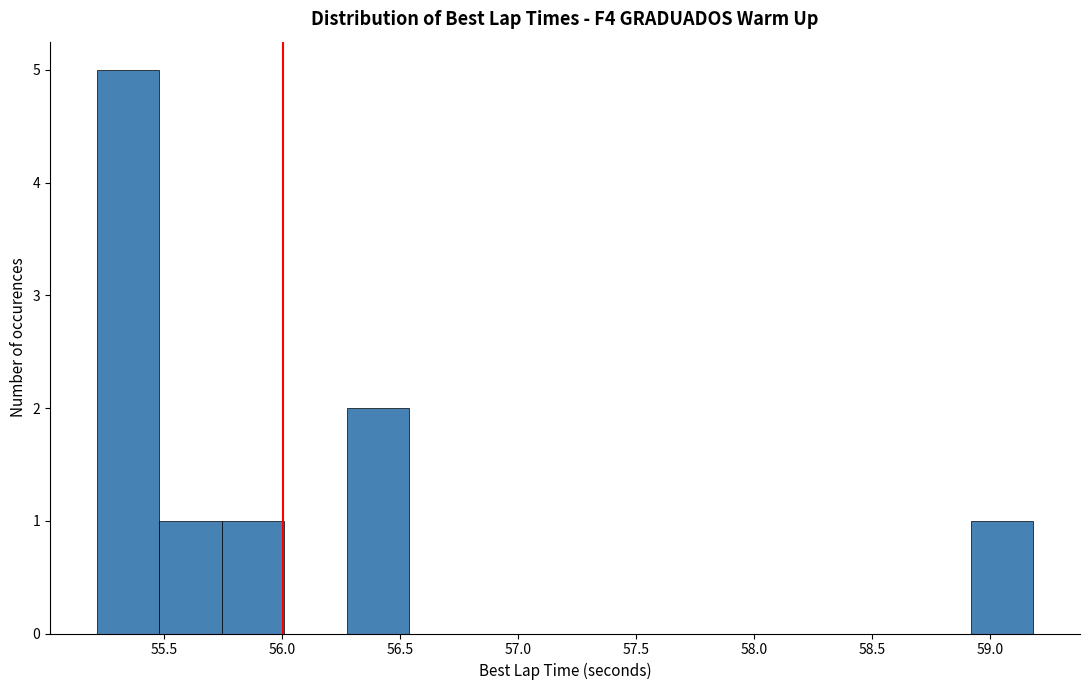

Reading left to right, transcribe this chart: for each bar, give the range it covers on the x-axis and its height. Neither the bar edges nor the heights are printed on the chart, so give them approximately, as read against the axes.

55.20 to 55.50: 5
55.50 to 55.75: 1
55.75 to 56.00: 1
56.00 to 56.25: 0
56.25 to 56.55: 2
56.55 to 56.80: 0
56.80 to 57.05: 0
57.05 to 57.35: 0
57.35 to 57.60: 0
57.60 to 57.85: 0
57.85 to 58.10: 0
58.10 to 58.40: 0
58.40 to 58.65: 0
58.65 to 58.90: 0
58.90 to 59.20: 1